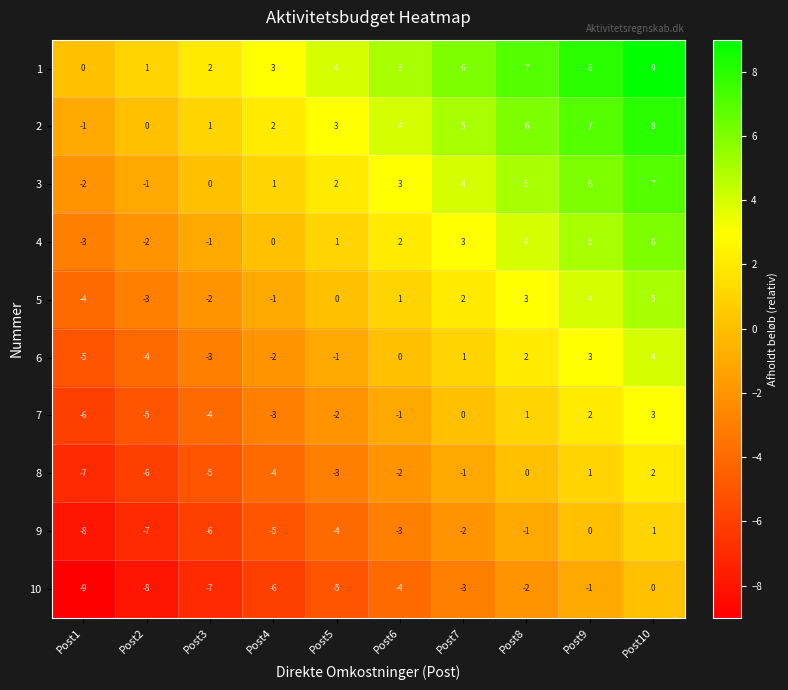

Is it true that 4 equals 1 at Post7?

False